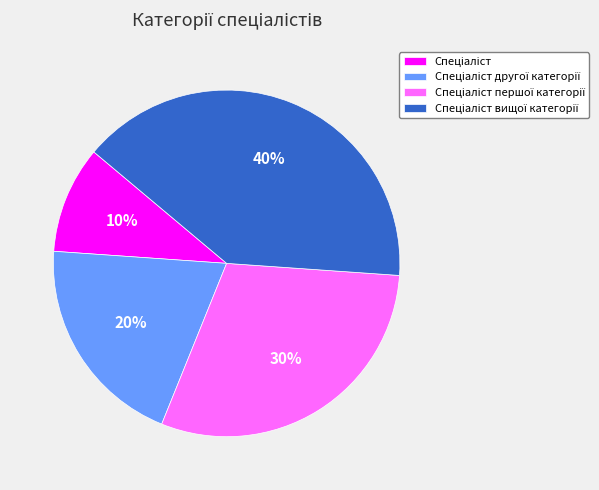

To the nearest percent, what is the difference between the largest and smallest slice percentages?

30%